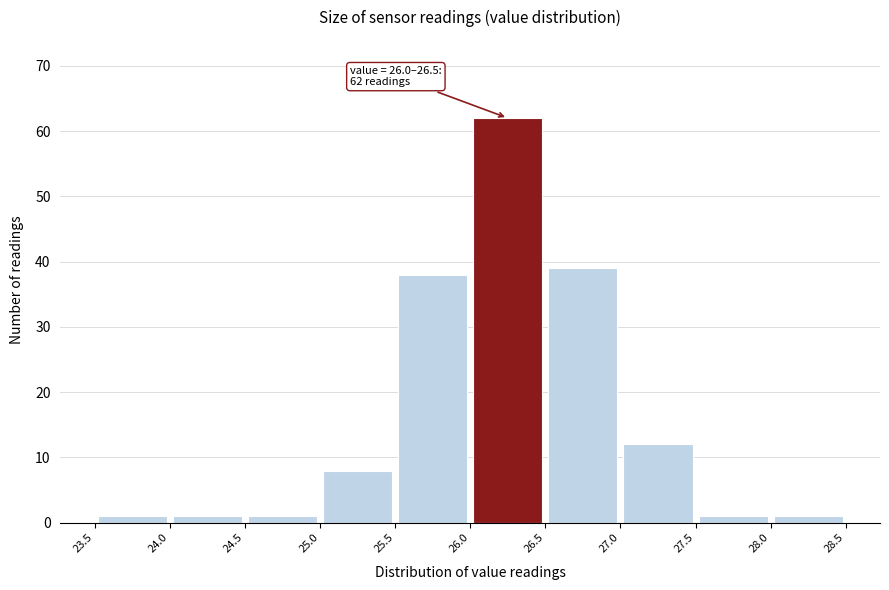

Which range on the x-axis has the tallest bar?

26.0 to 26.5